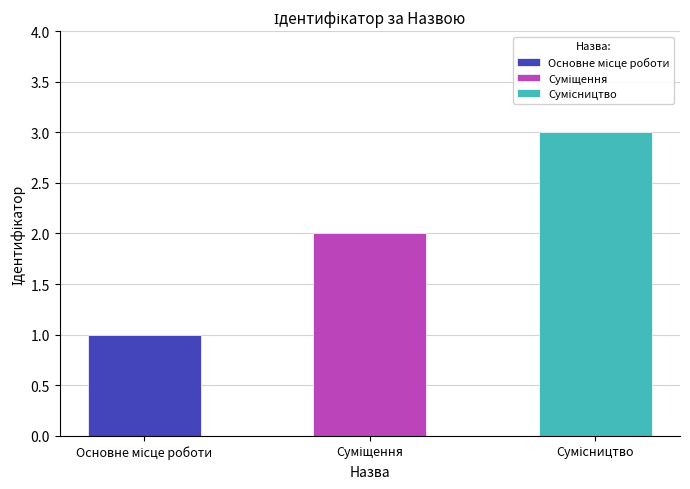

What position from the right is Суміщення?

2